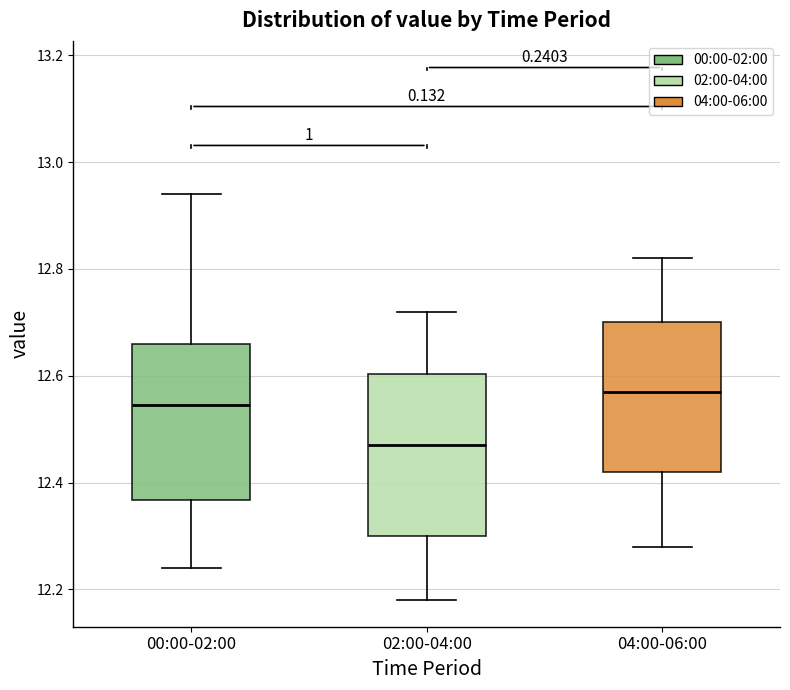

Reading left to right, transcribe this box plot: for each box, give where its median line is, the range the box spans, and where its two whiskers end, as read against the y-axis. The values are not printed on the chart, so give them approximately, as read against the axis.

00:00-02:00: median 12.54, box 12.36 to 12.66, whiskers 12.24 to 12.94
02:00-04:00: median 12.48, box 12.30 to 12.60, whiskers 12.18 to 12.72
04:00-06:00: median 12.58, box 12.42 to 12.70, whiskers 12.28 to 12.82